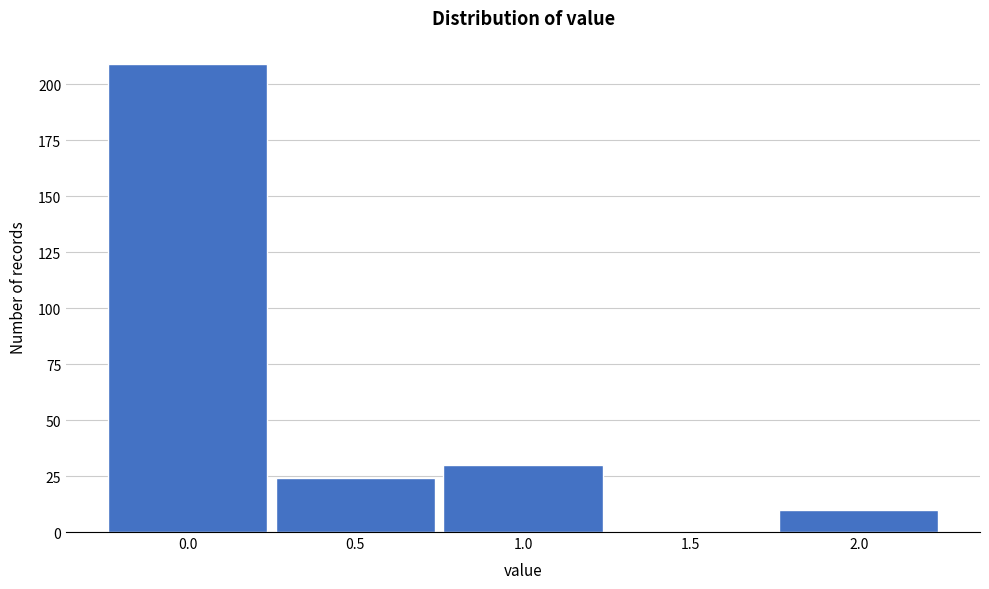

Reading left to right, extract all data points from this chart.

0.0=209	0.5=24	1.0=30	1.5=0	2.0=10